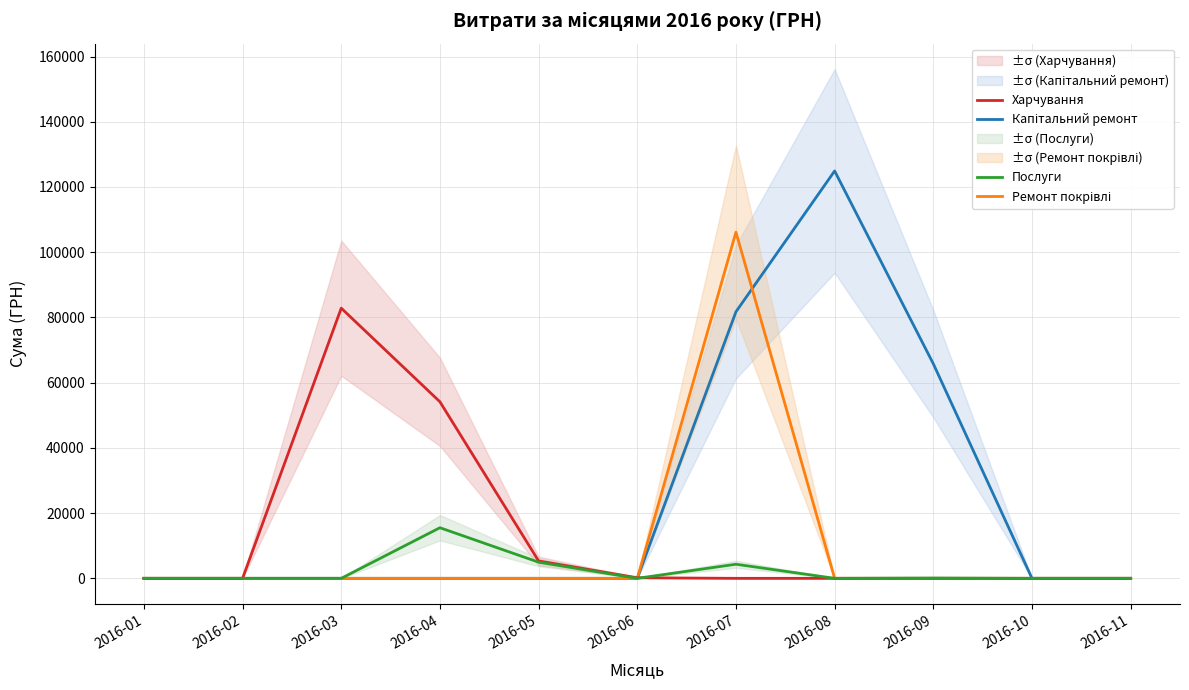

How many times do Капітальний ремонт and Харчування cross each other?

1